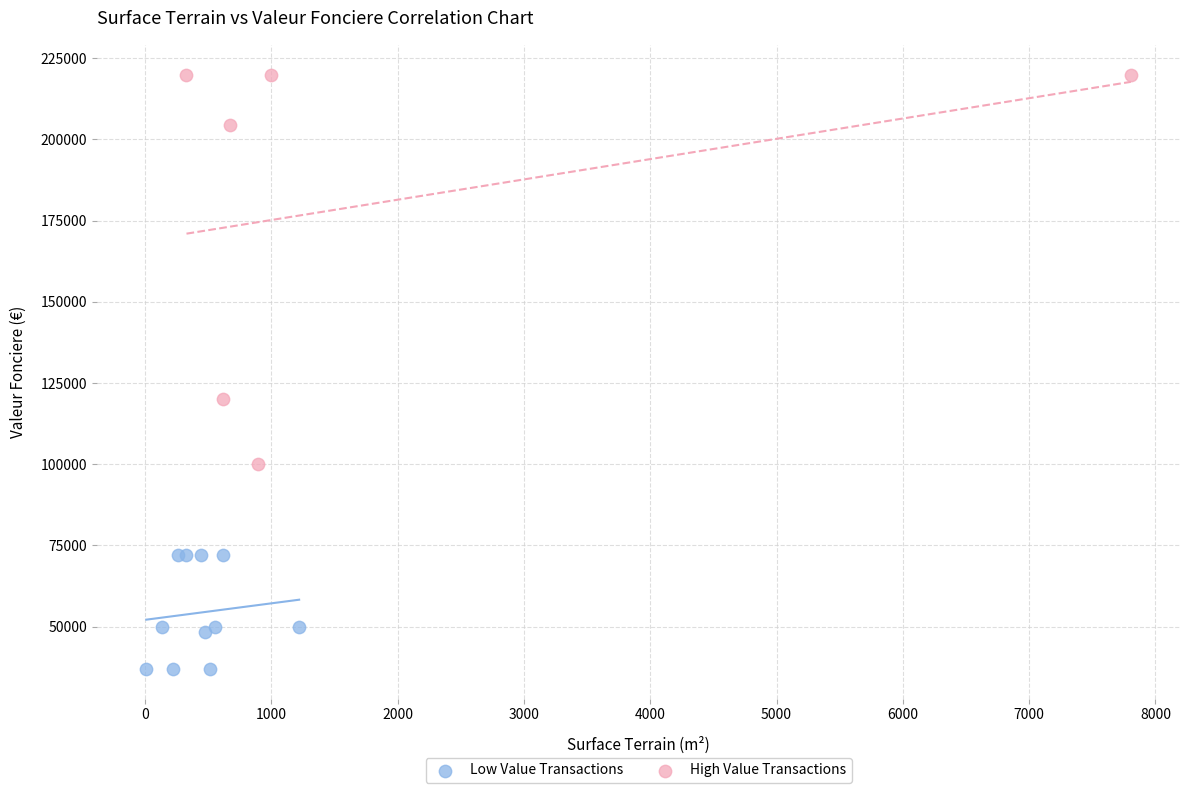

Which series has the widest spread of Y values?

High Value Transactions